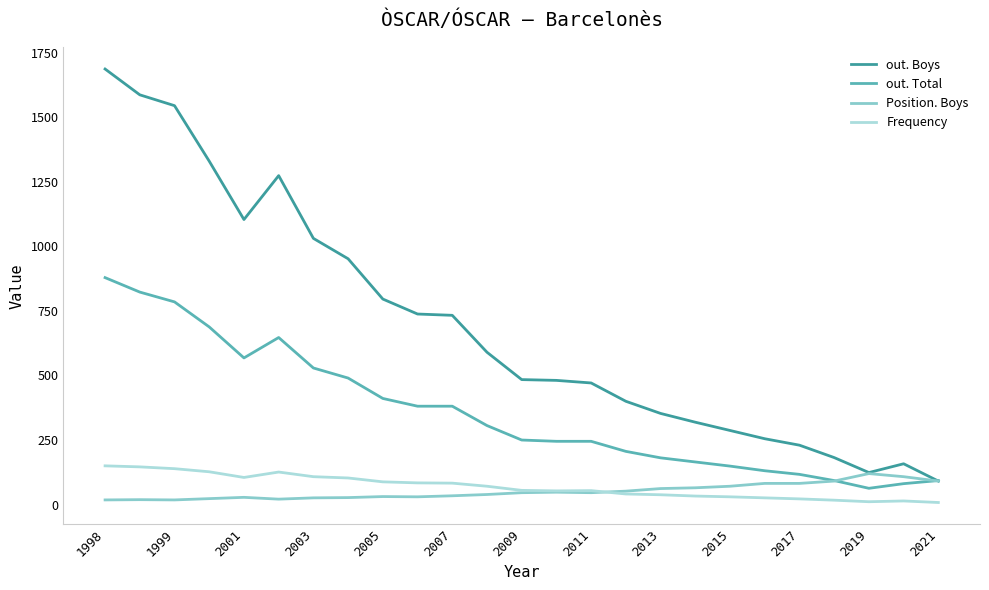

What is the difference between the maximum and second lowest values in the out. Boys series?

1563